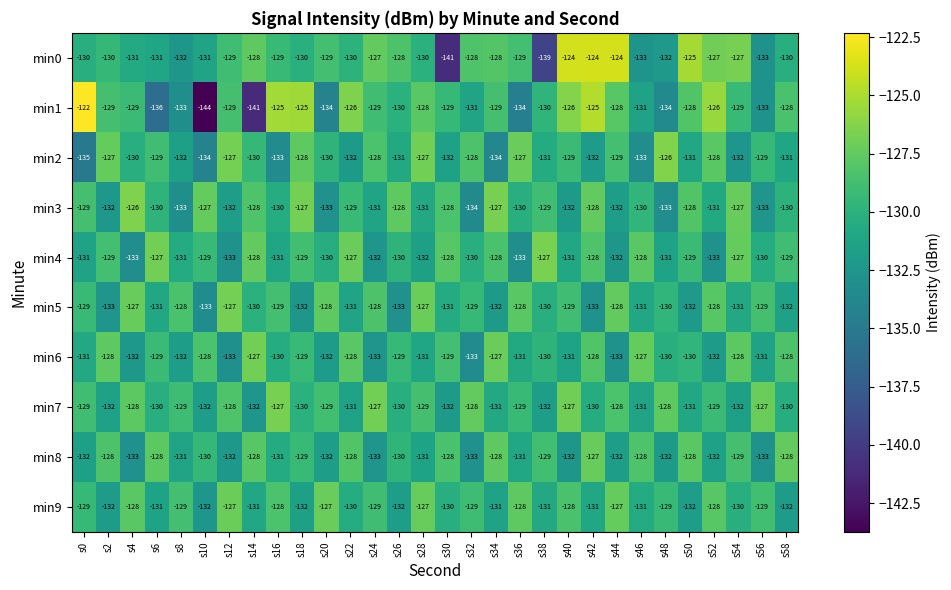

What is the sum of the min1 values at s40 and s20?

-260